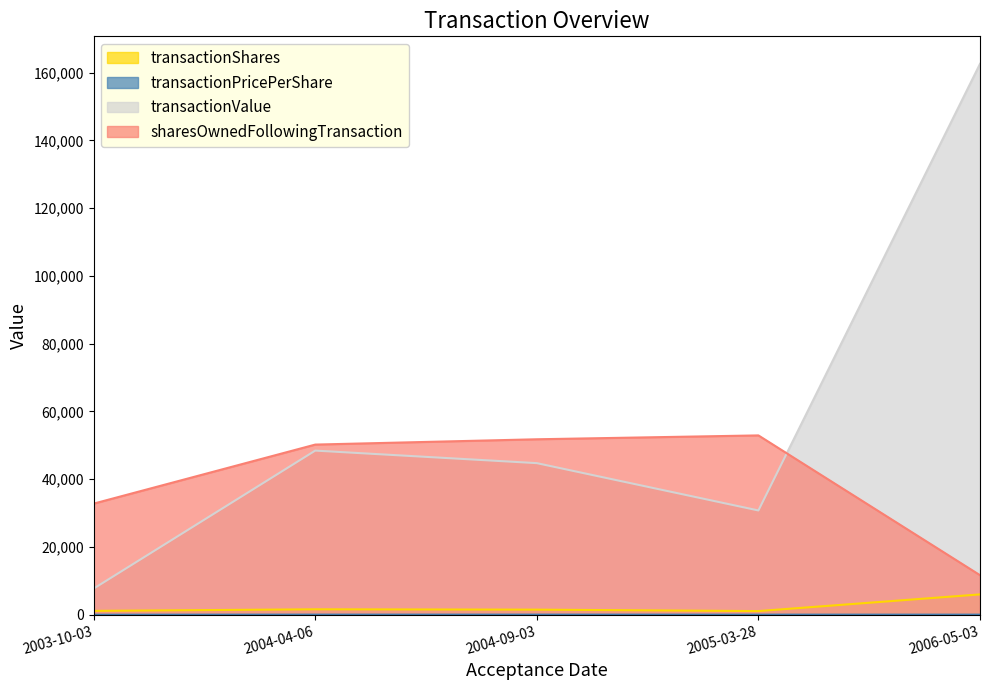

Rank the series by their maximum value, from highest to lowest.

transactionValue, sharesOwnedFollowingTransaction, transactionShares, transactionPricePerShare